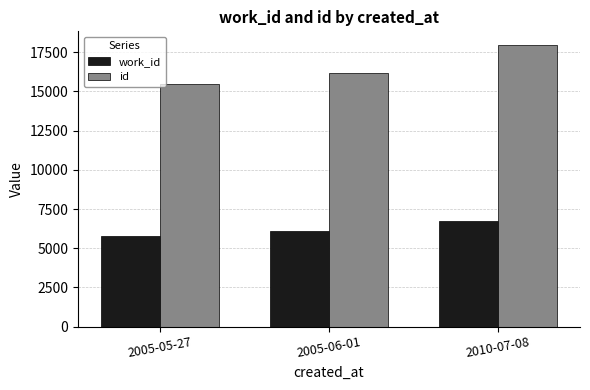

At which label does id reach its minimum?

2005-05-27